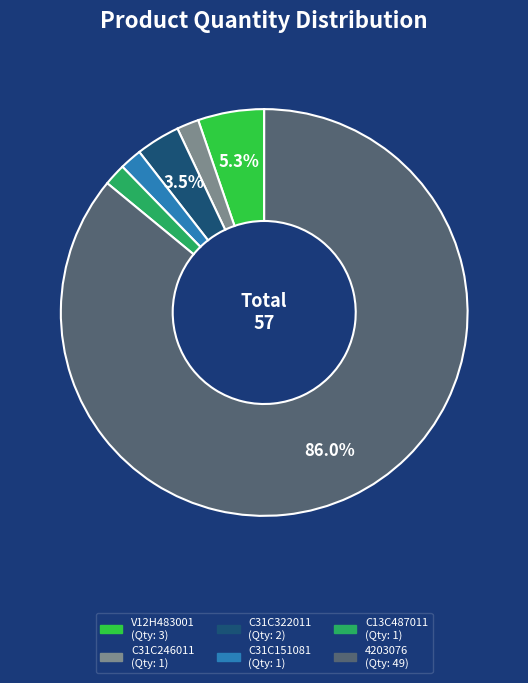

How many slices are in this pie chart?

6